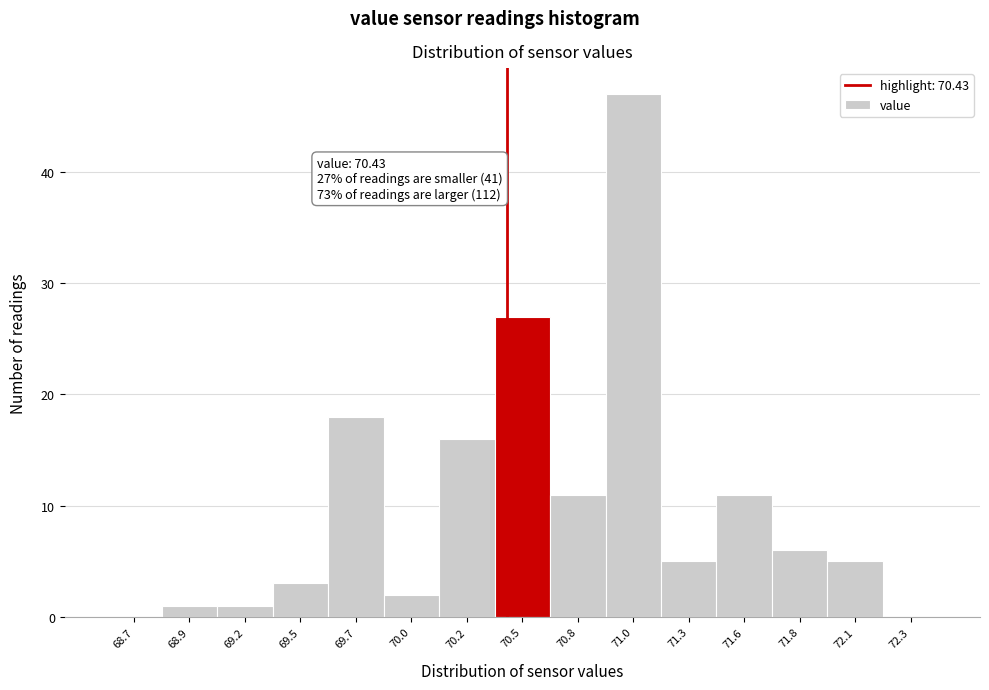

Reading left to right, what are all the values shown in this chart?

68.7=0	68.9=1	69.2=1	69.5=3	69.7=18	70.0=2	70.2=16	70.5=27	70.8=11	71.0=47	71.3=5	71.6=11	71.8=6	72.1=5	72.3=0